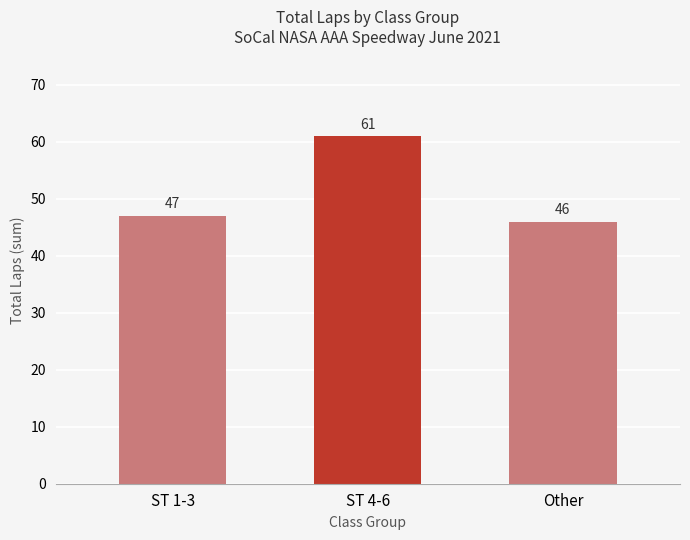

What is the approximate value at Other, to the nearest 10?

50